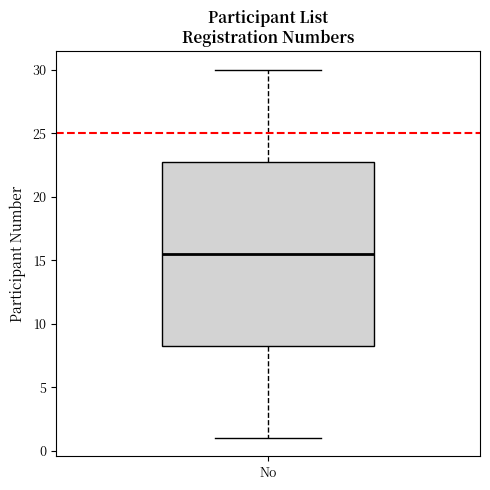

Transcribe this box plot: give where the median line is, the range the box spans, and where the two whiskers end, as read against the y-axis. The values are not printed on the chart, so give them approximately, as read against the axis.

median 15.5, box 8.5 to 23.0, whiskers 1.0 to 30.0